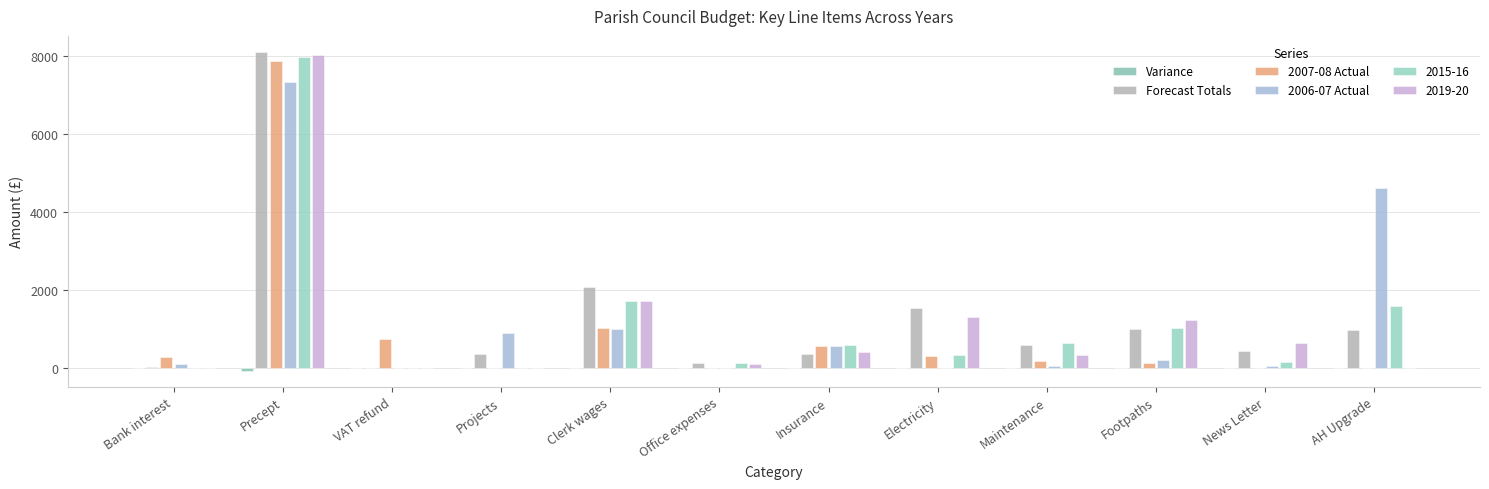

Count the number of data series in this chart.

6